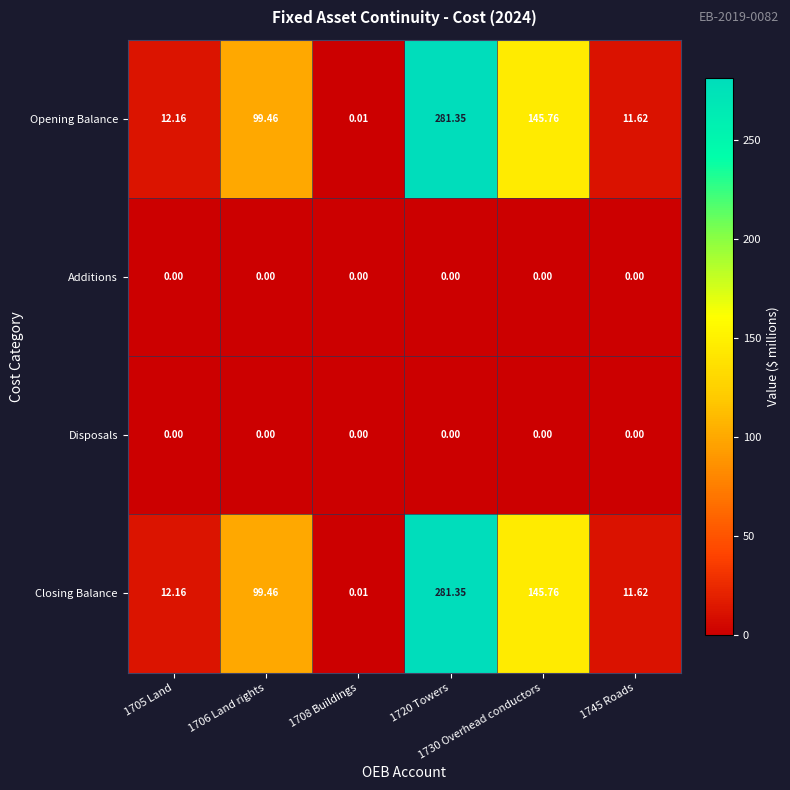

Reading left to right, list all the values displayed in this chart.

Opening Balance: 1705 Land=12.2	1706 Land rights=99.5	1708 Buildings=0.0	1720 Towers=281.4	1730 Overhead conductors=145.8	1745 Roads=11.6
Additions: 1705 Land=0.0	1706 Land rights=0.0	1708 Buildings=0.0	1720 Towers=0.0	1730 Overhead conductors=0.0	1745 Roads=0.0
Disposals: 1705 Land=0.0	1706 Land rights=0.0	1708 Buildings=0.0	1720 Towers=0.0	1730 Overhead conductors=0.0	1745 Roads=0.0
Closing Balance: 1705 Land=12.2	1706 Land rights=99.5	1708 Buildings=0.0	1720 Towers=281.4	1730 Overhead conductors=145.8	1745 Roads=11.6